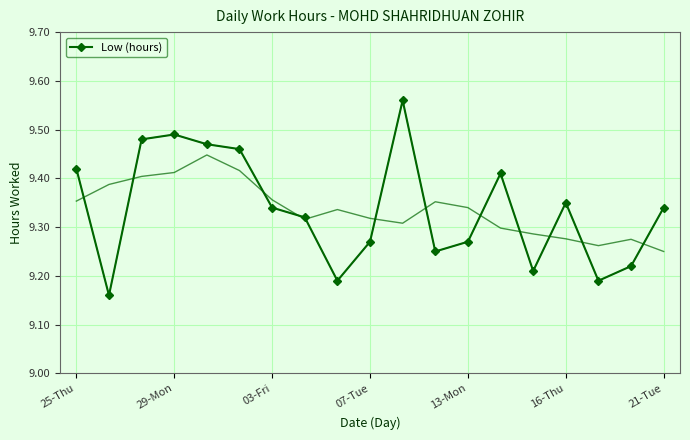

What is the maximum value shown in the chart?

9.6